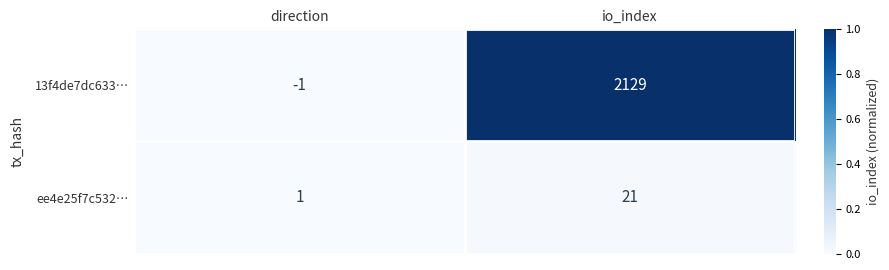

Reading right to left, what are all the values shown in this chart?

13f4de7dc633…: io_index=2129	direction=-1
ee4e25f7c532…: io_index=21	direction=1